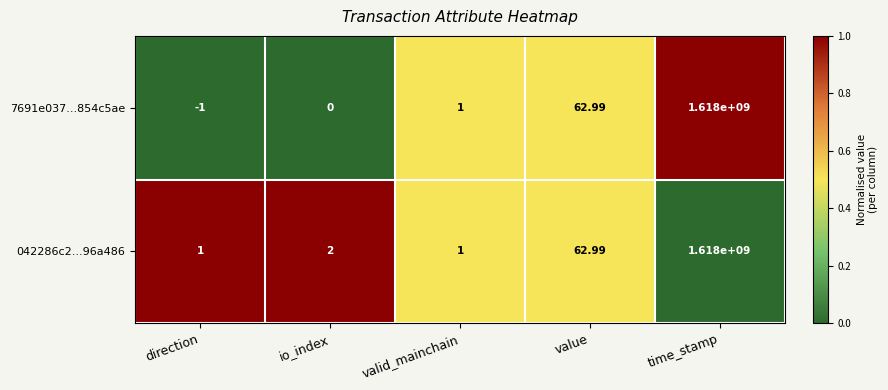

At which category is the sum across all series the highest?

time_stamp